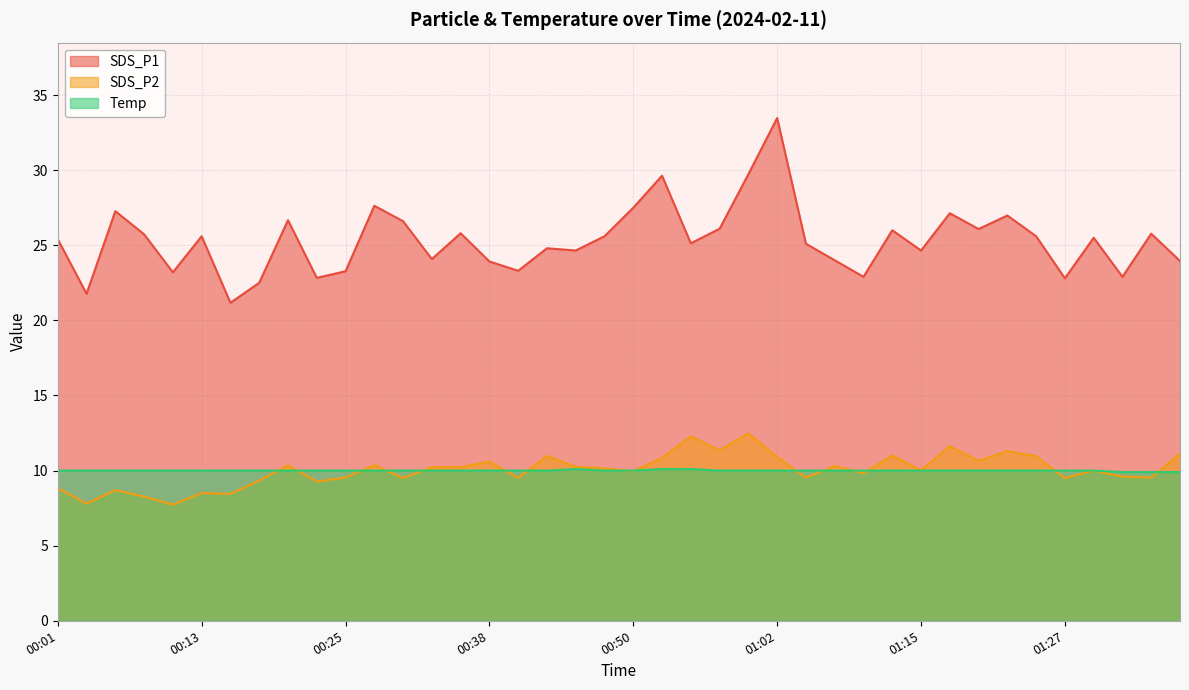

Rank the series at 01:15 from highest to lowest value.

SDS_P1, SDS_P2, Temp